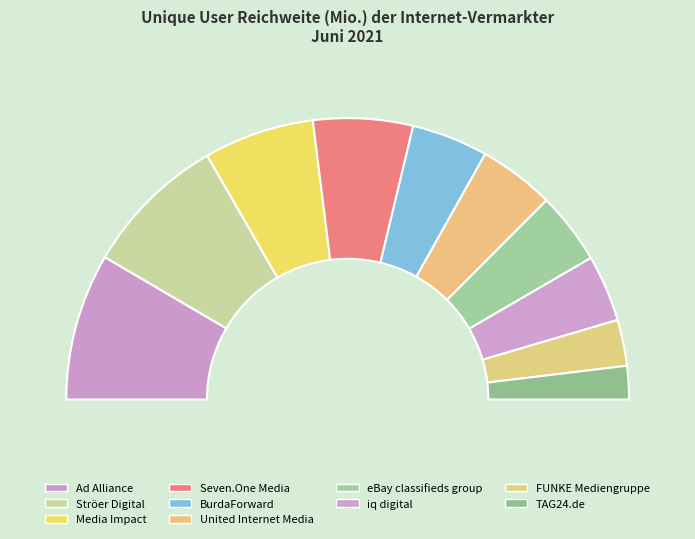

The FUNKE Mediengruppe slice represents 1% of the pie. True or false?

False